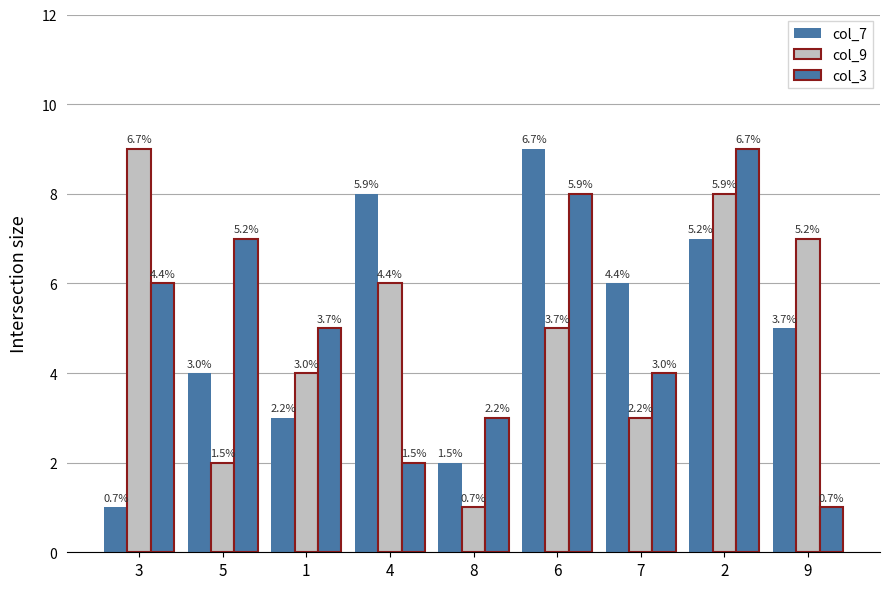

How many bars are there in each group?

3